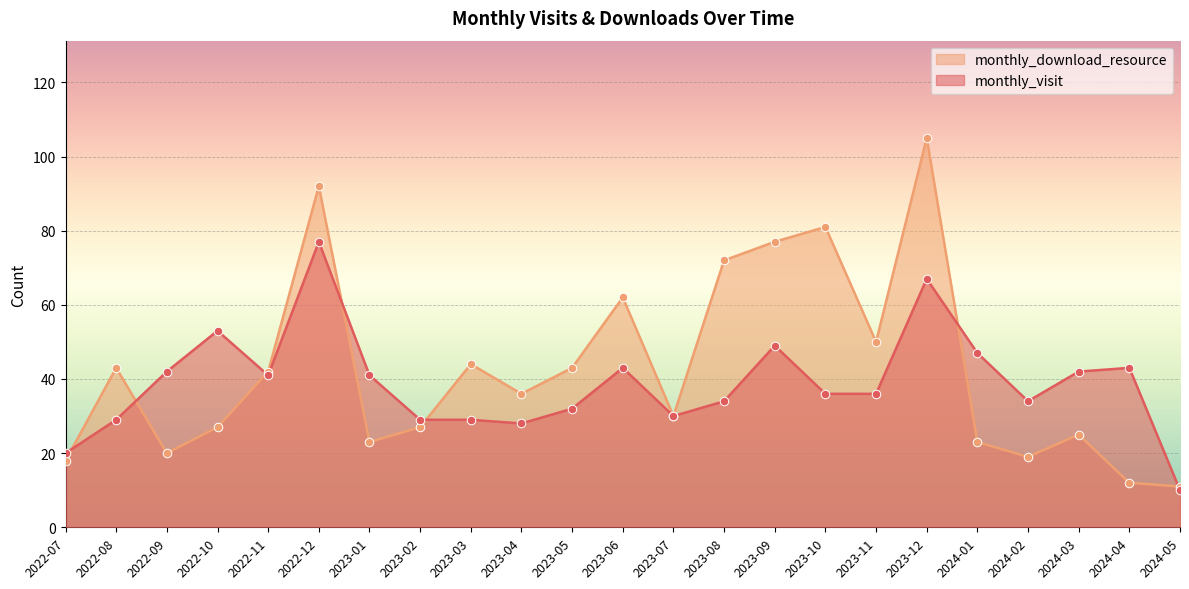

At which category is the sum across all series the highest?

2023-12